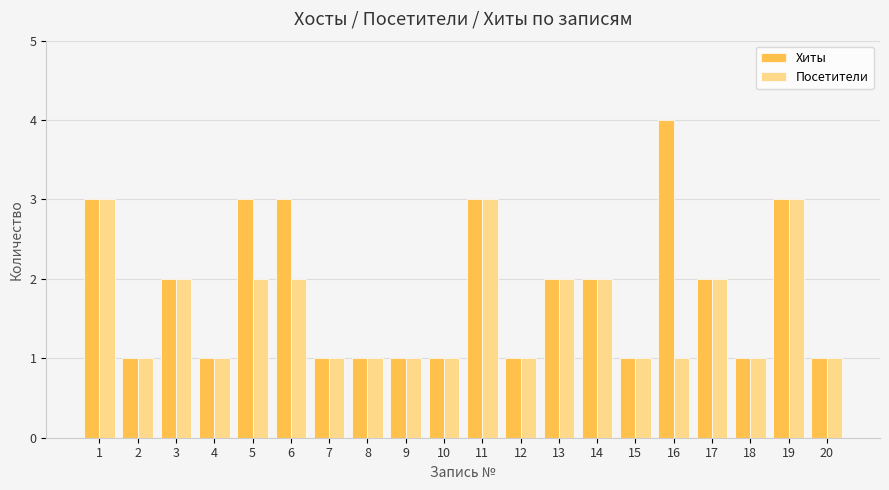

How many bars are there in total?

40